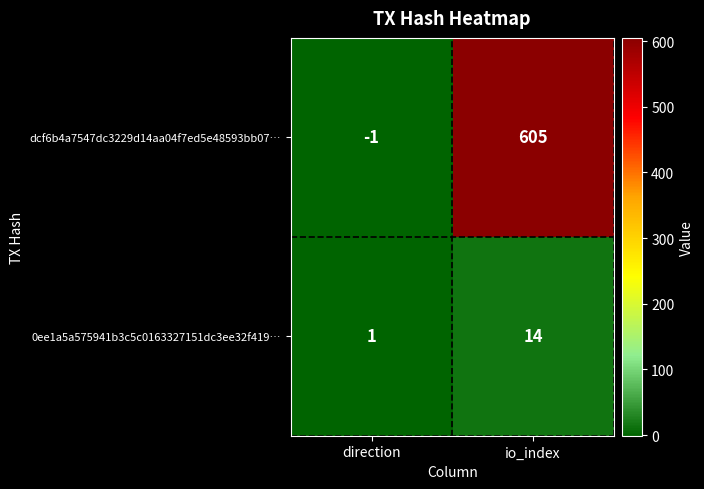

Which category has the highest value across all series?

io_index